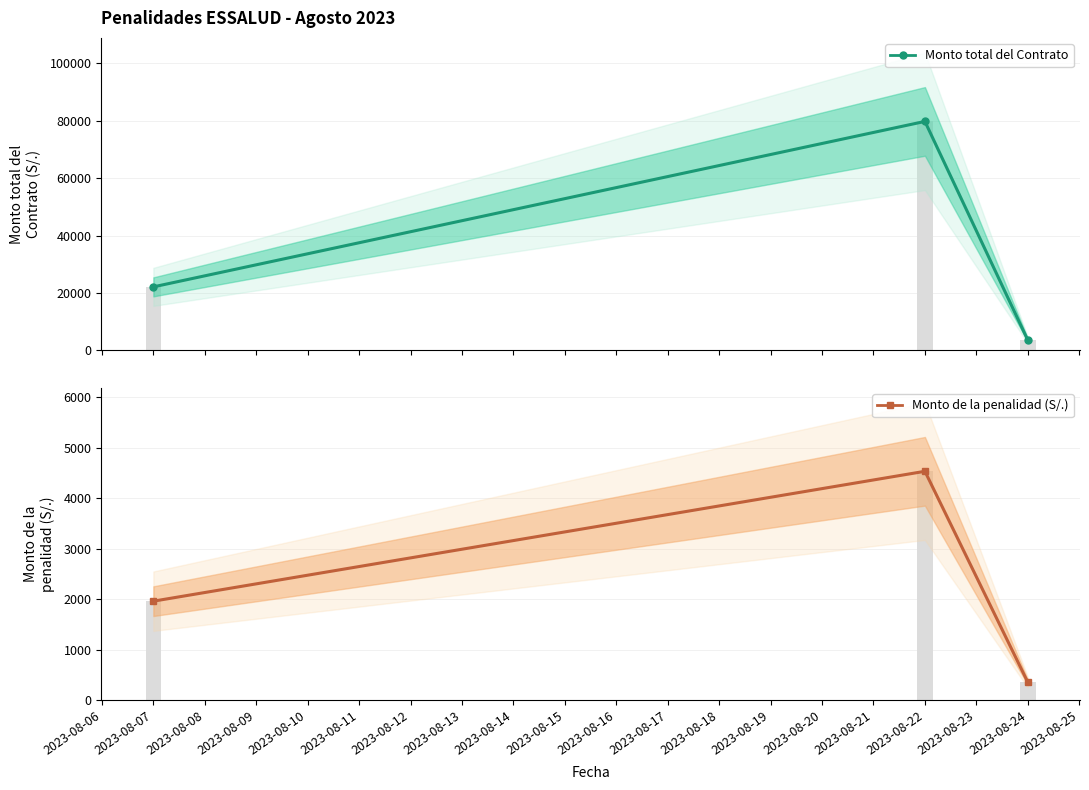

True or false: Monto total del Contrato has a value of 5662.8 at 2023-08-24.

False